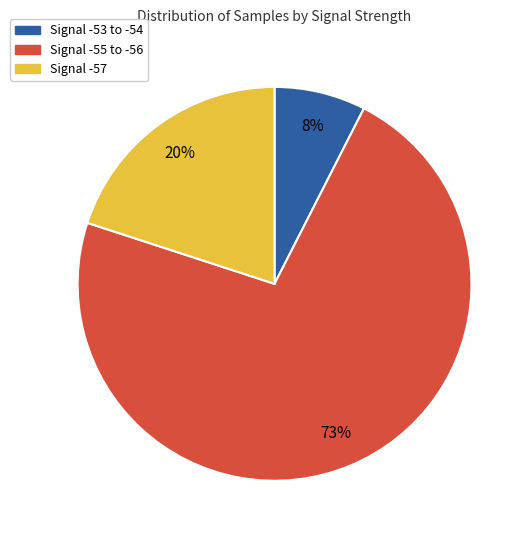

Is there any slice that represents more than half of the pie?

Yes